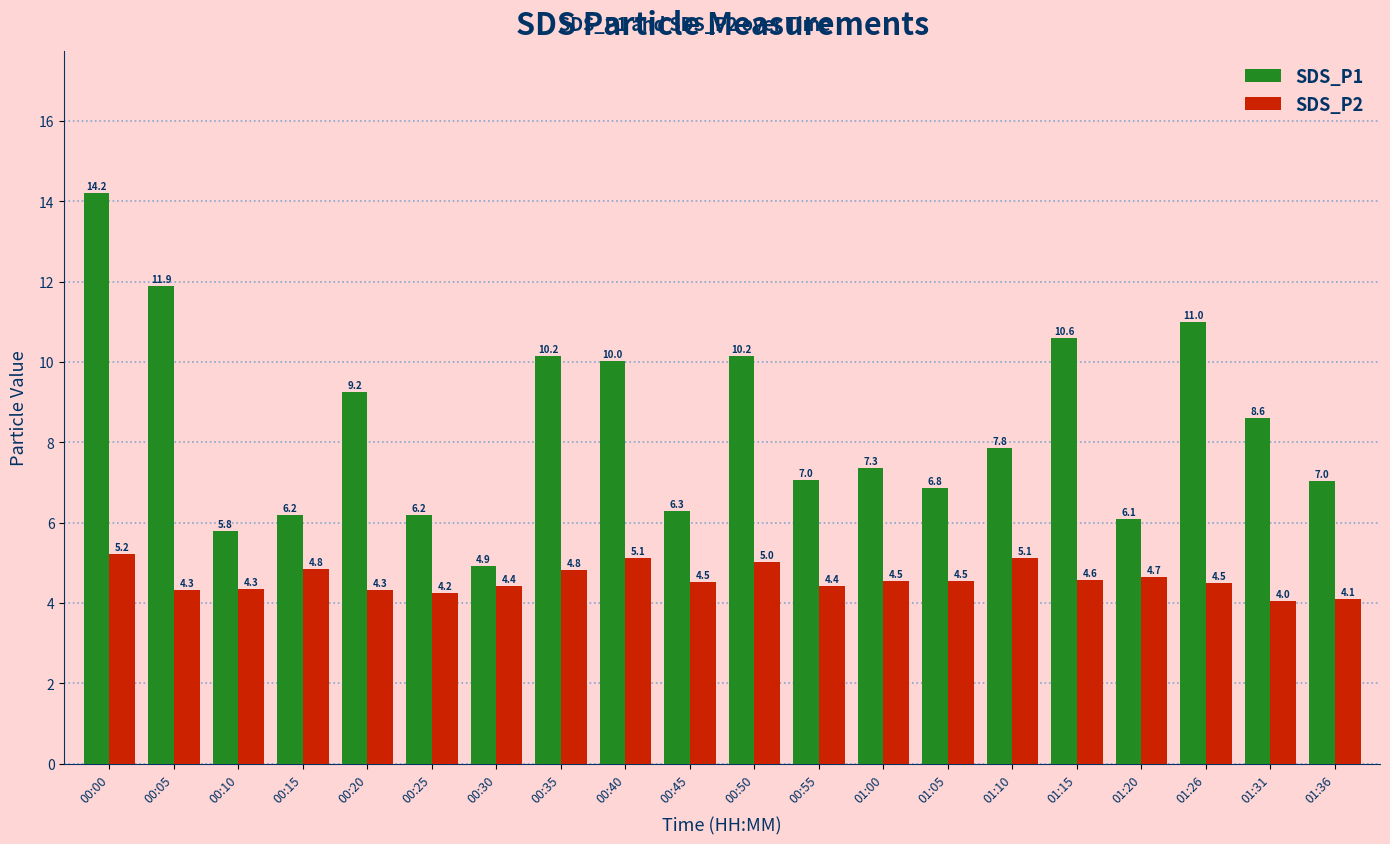

Which series has the largest total across all categories?

SDS_P1